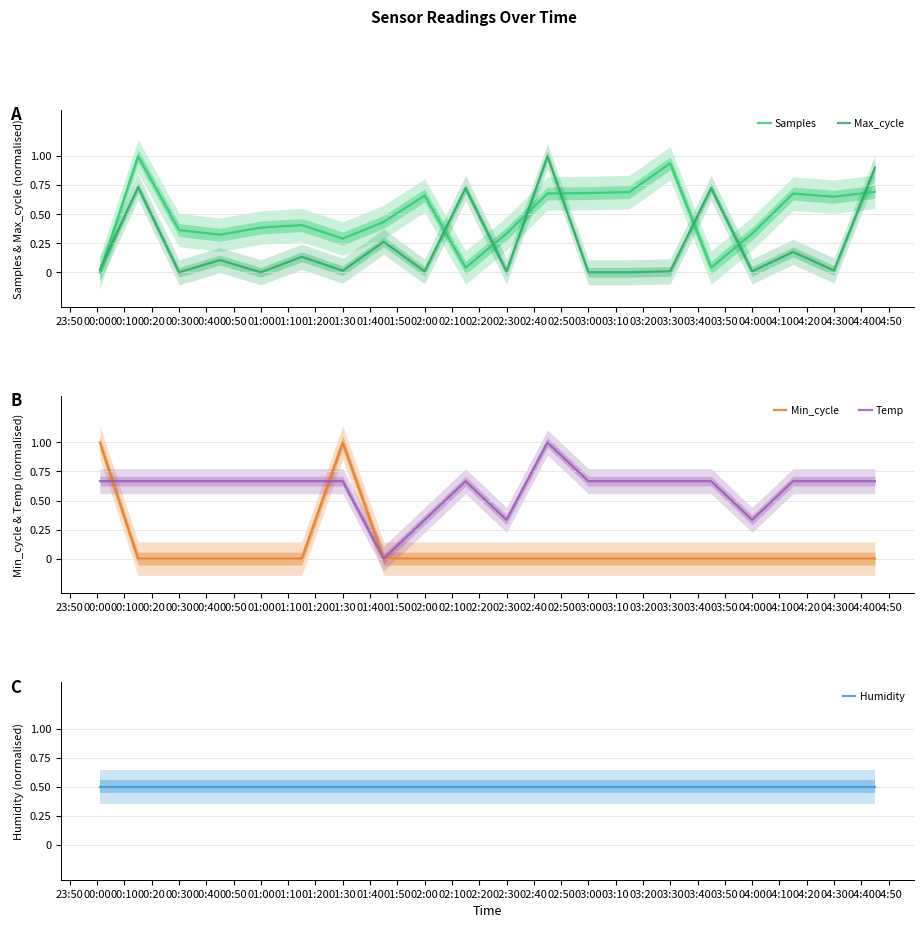

The value of Min_cycle at 02:00 is 0.0. True or false?

True